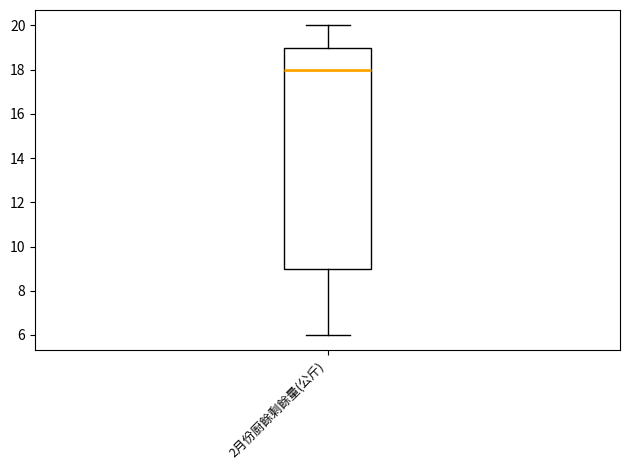

Read this box plot against the y-axis: the position of the median line, the range covered by the box, and the ends of both whiskers. The values are not printed on the chart, so give them approximately, as read against the axis.

median 18, box 9 to 19, whiskers 6 to 20